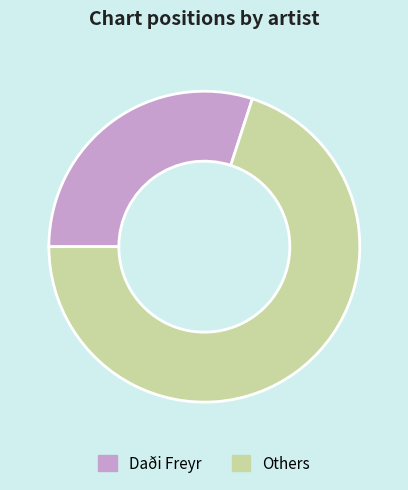

What is the smallest slice in the pie chart?

Daði Freyr